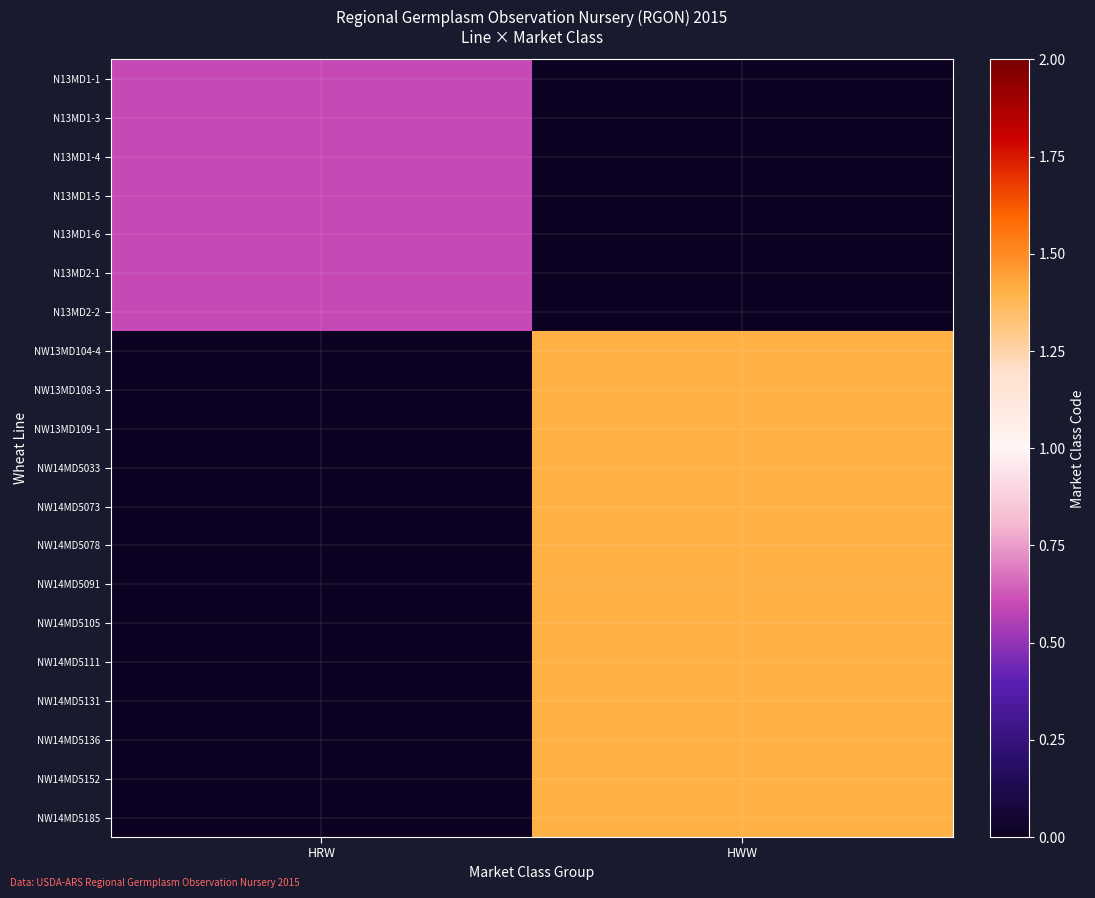

Which label corresponds to the largest value in the chart?

HWW